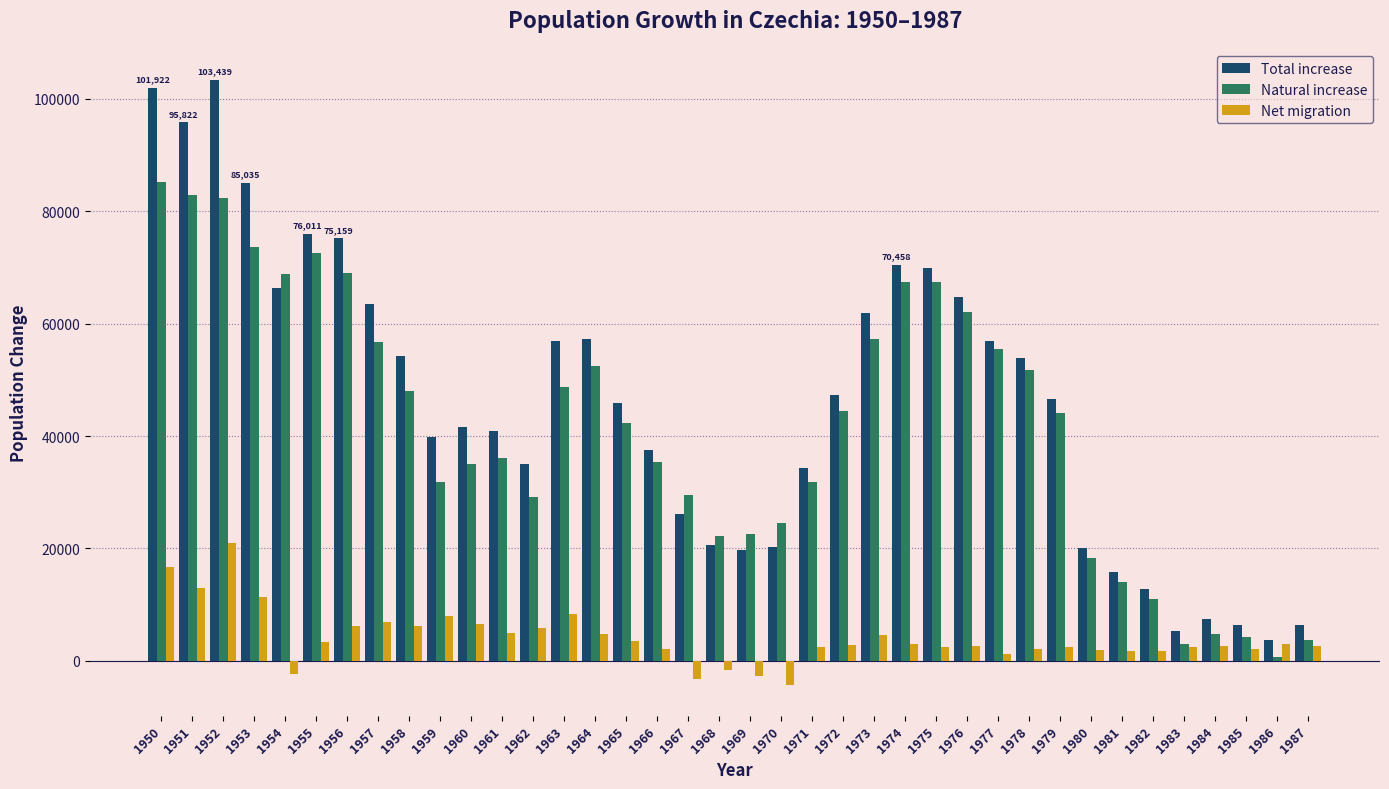

Which series changed the most between 1963 and 1975?

Natural increase